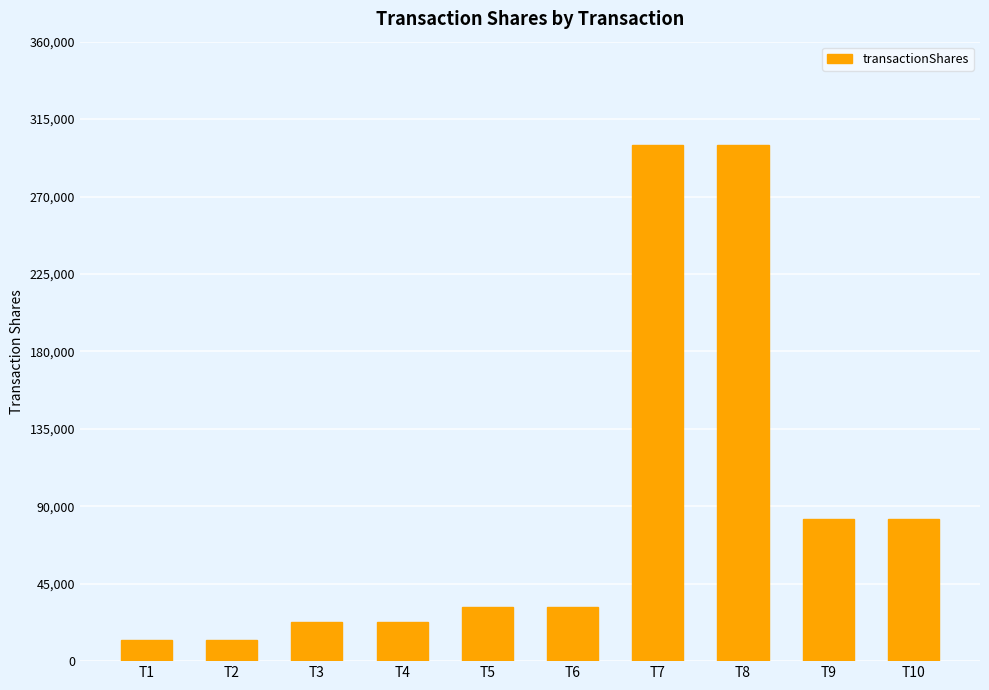

What is the minimum value shown in the chart?

12214